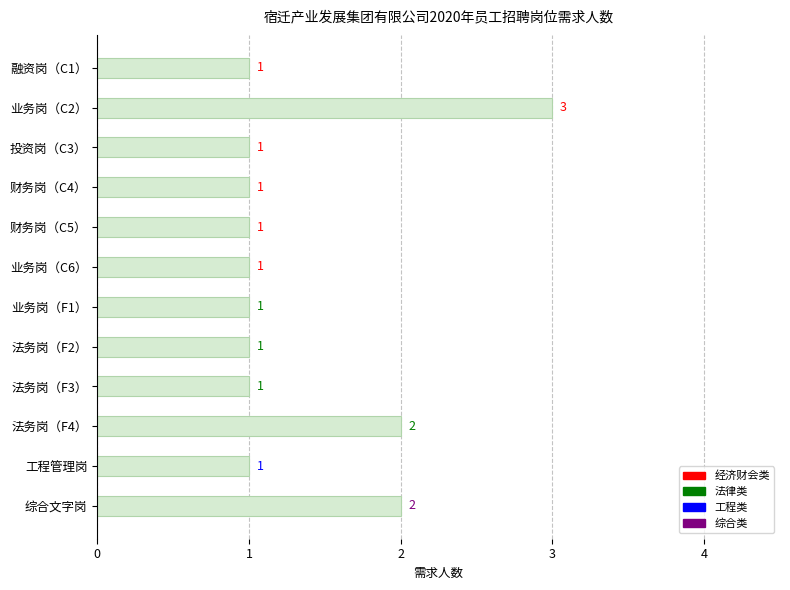

Reading top to bottom, transcribe all the data shown in this chart.

1	3	1	1	1	1	1	1	1	2	1	2